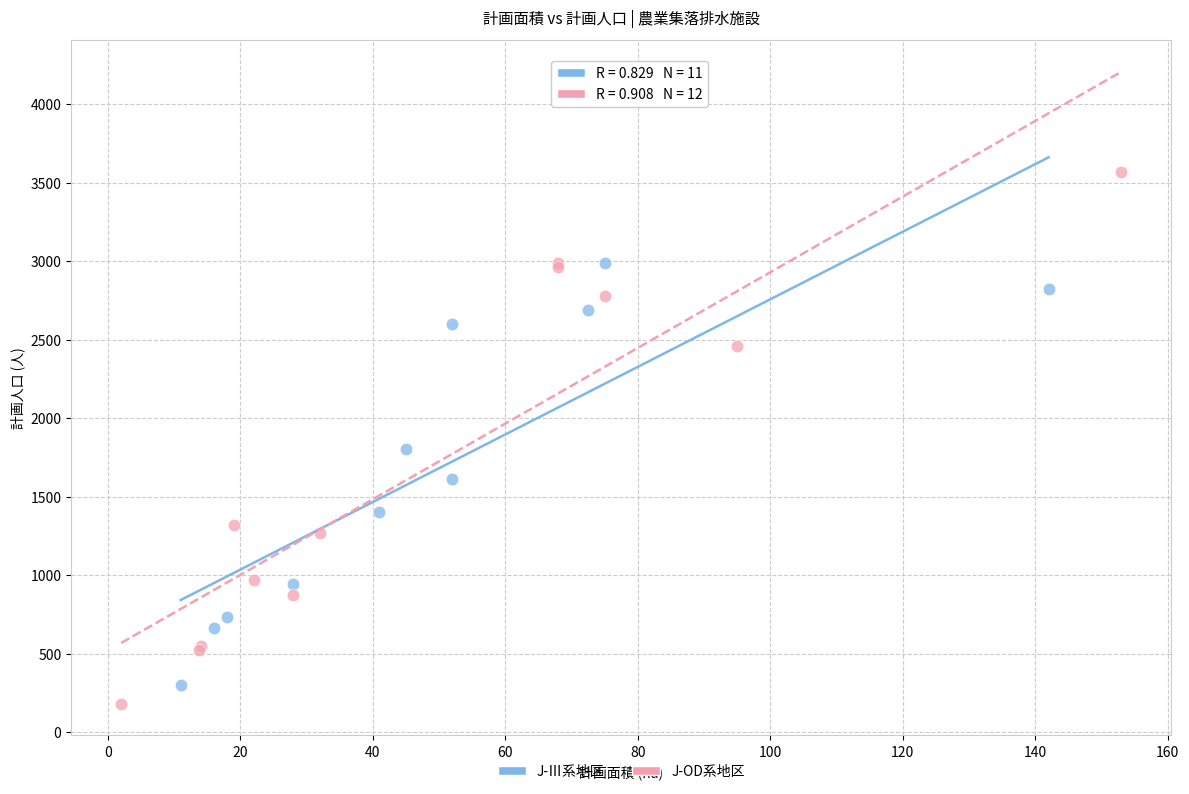

Which series contains the lowest Y value?

J-OD系地区